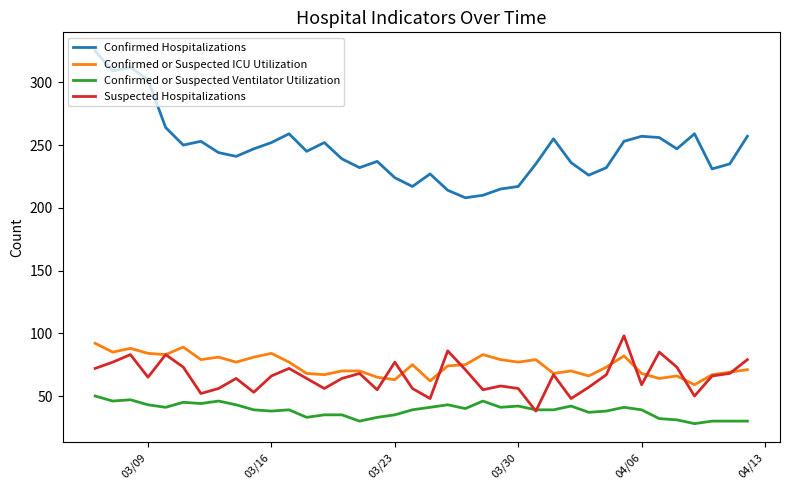

True or false: Confirmed or Suspected Ventilator Utilization has more than 0 points higher than both neighbors.

True